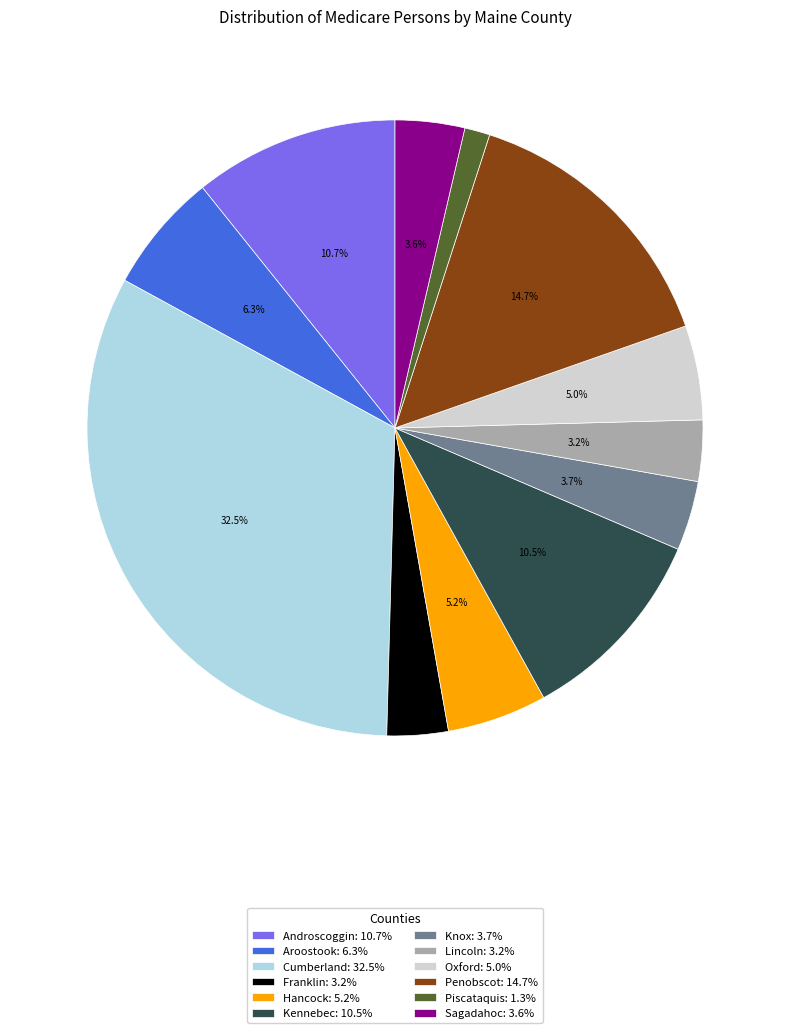

Count the number of slices in the pie.

12